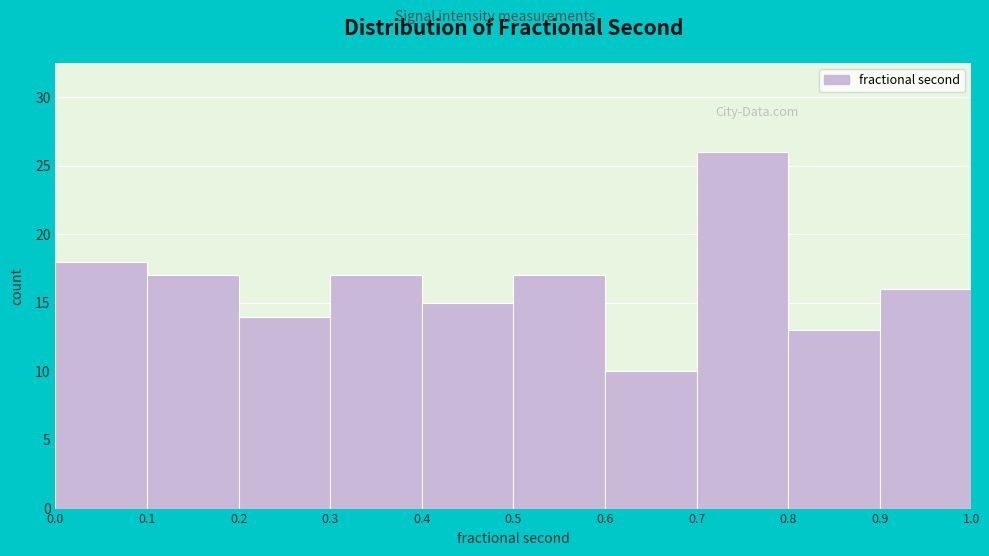

Reading left to right, list every bar in this chart as the range it spans on the x-axis followed by its height. The values are not printed on the chart, so give them approximately, as read against the axis.

0.0 to 0.1: 18
0.1 to 0.2: 17
0.2 to 0.3: 14
0.3 to 0.4: 17
0.4 to 0.5: 15
0.5 to 0.6: 17
0.6 to 0.7: 10
0.7 to 0.8: 26
0.8 to 0.9: 13
0.9 to 1.0: 16